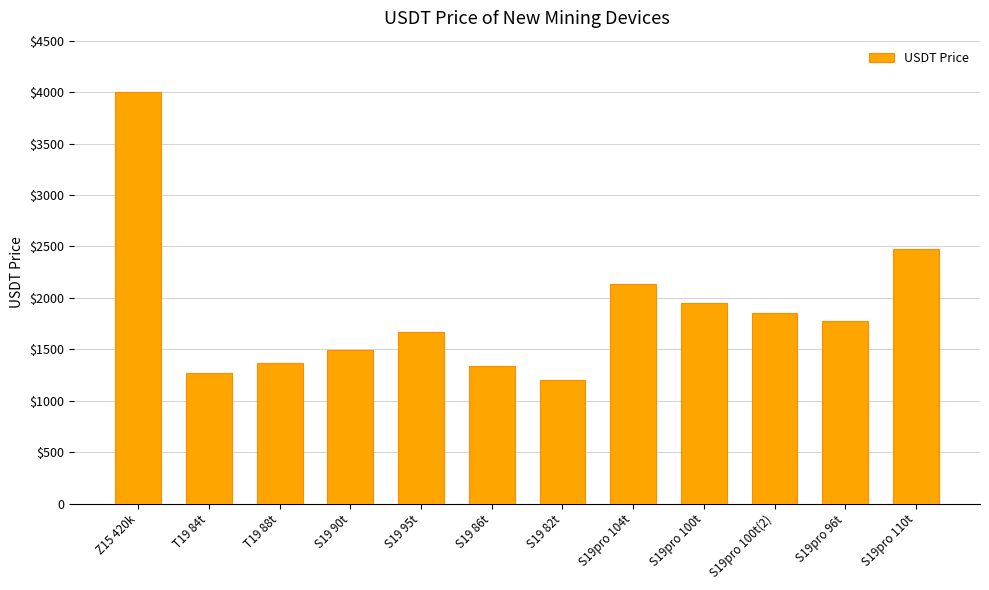

Is it true that the value at S19 82t is 1198?

True